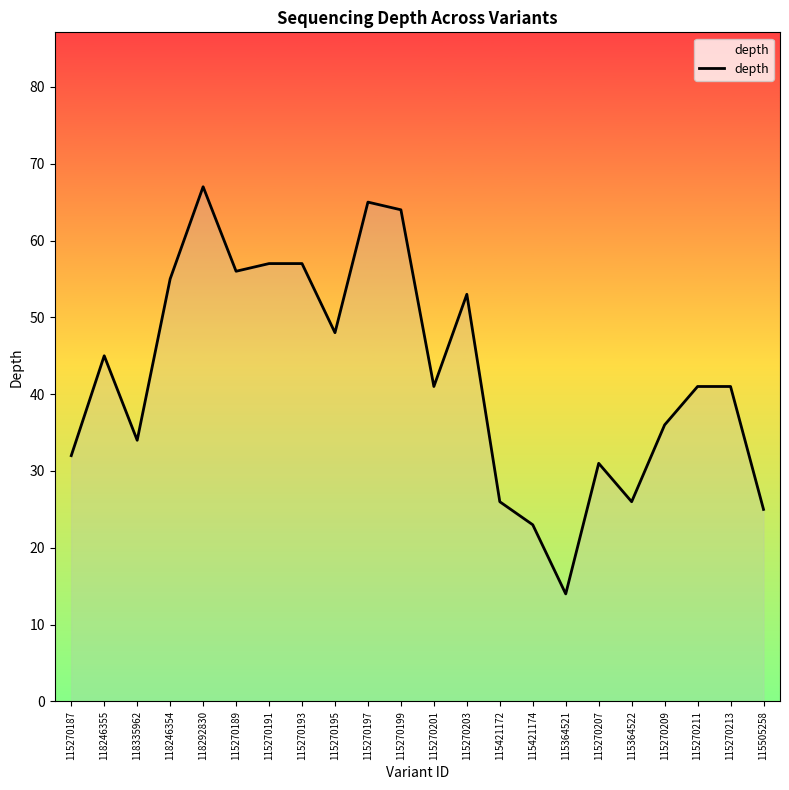

Where is the first local maximum?

118246355